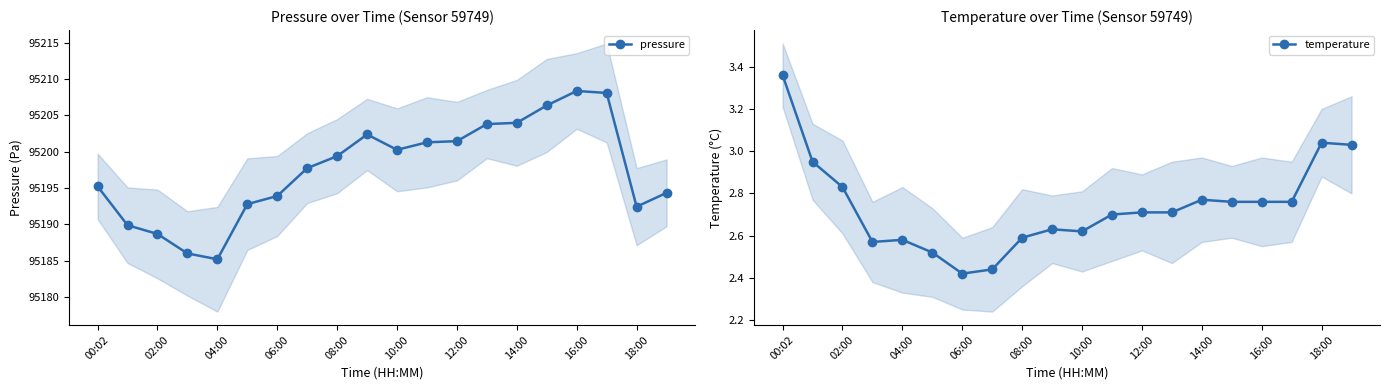

What is the approximate value of temperature at 12:00?

2.7